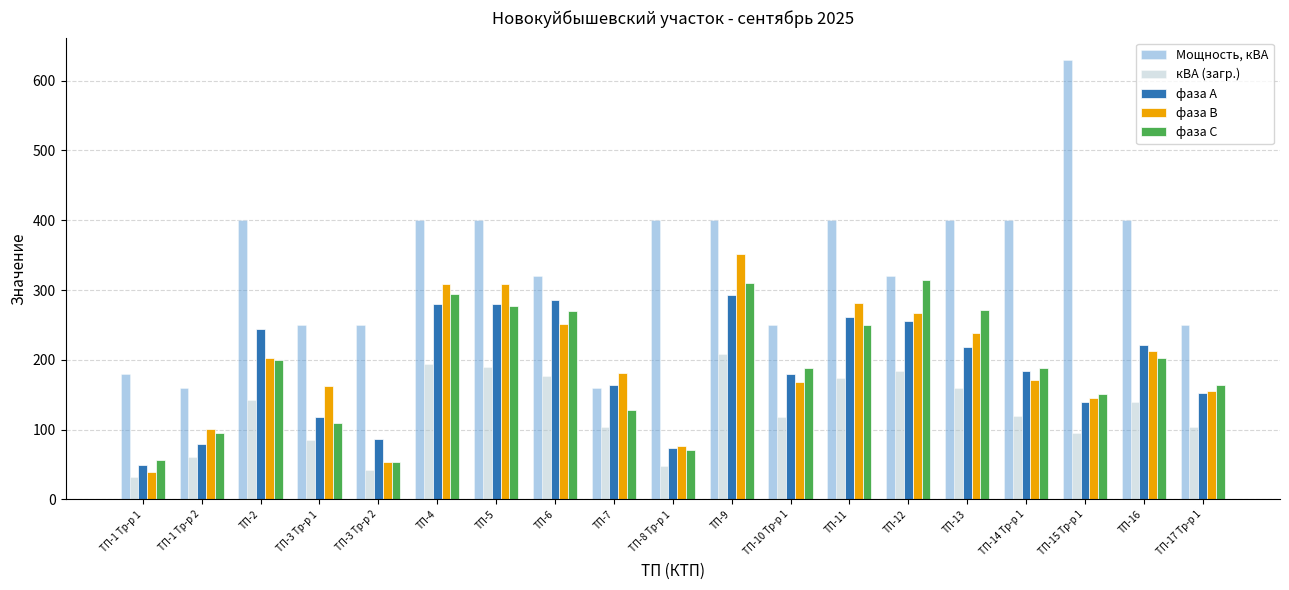

What is the spread (max minus min) of values at ТП-10 Тр-р 1?

132.3